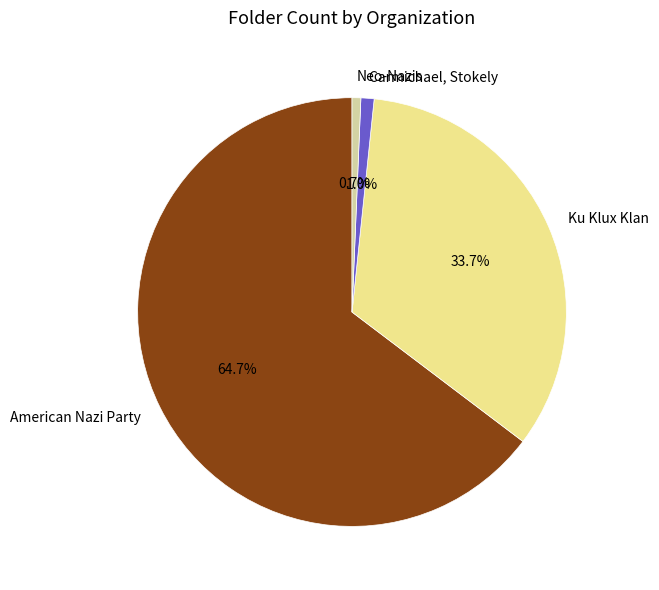

What is the ratio of the value at American Nazi Party to the value at Neo-Nazis?

98.0